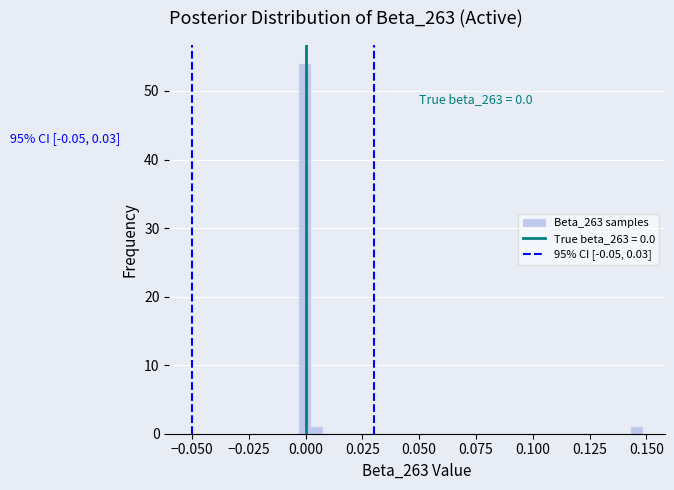

Read against the x-axis, roughly where is the centre of the tallest bar?

0.000